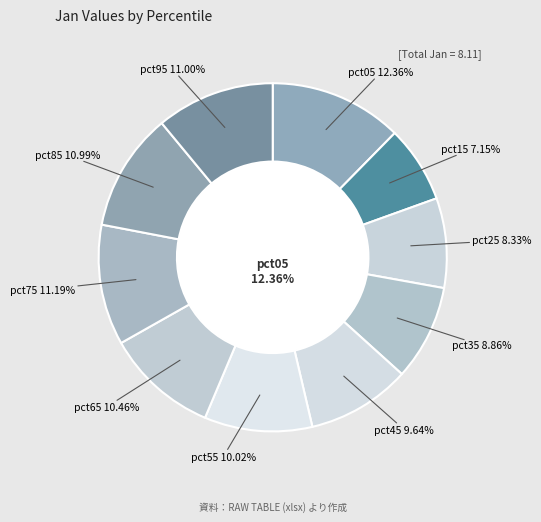

The pct55 slice represents 10% of the pie. True or false?

True